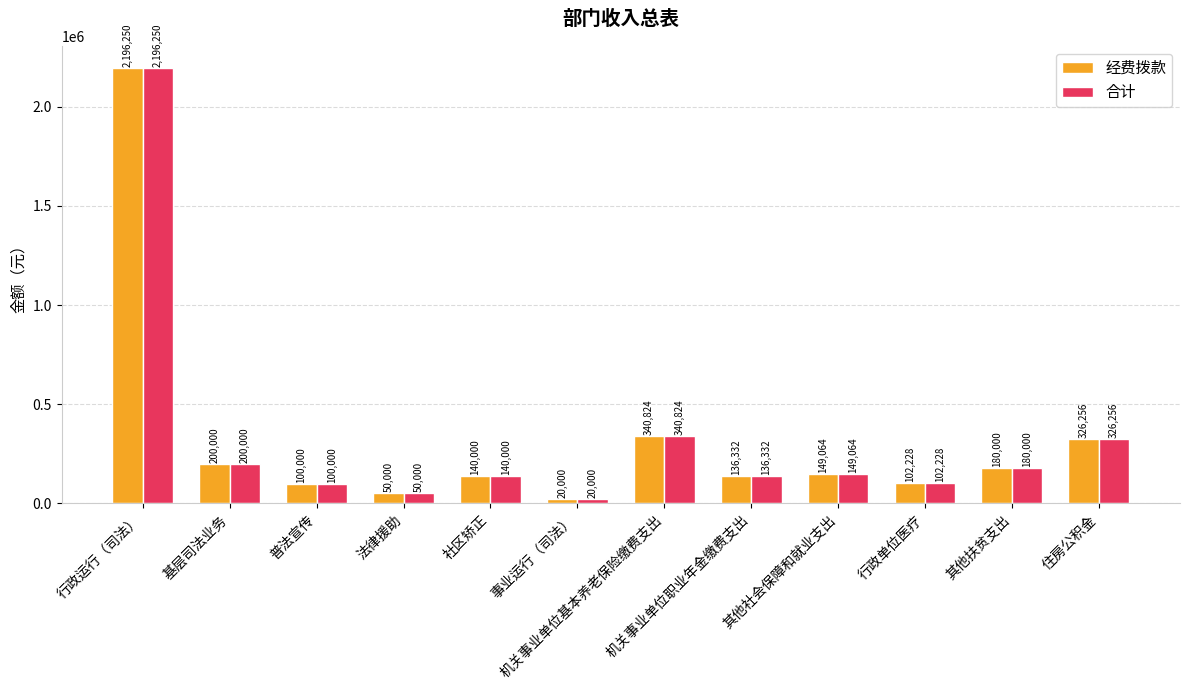

At how many categories does at least one series exceed 1175112?

1